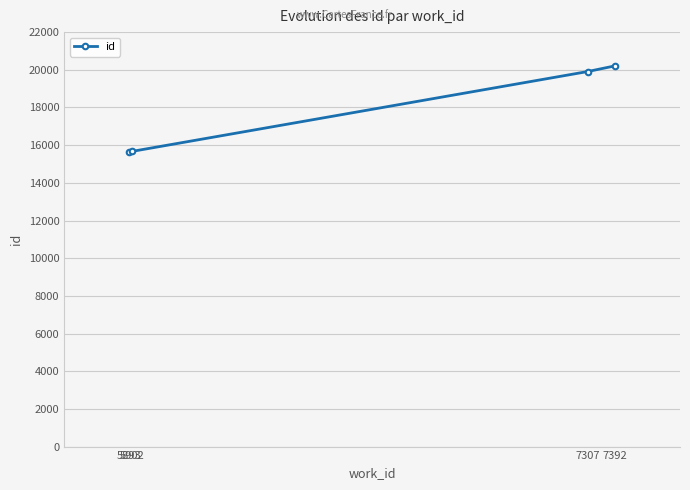

How many lines are shown in the chart?

1